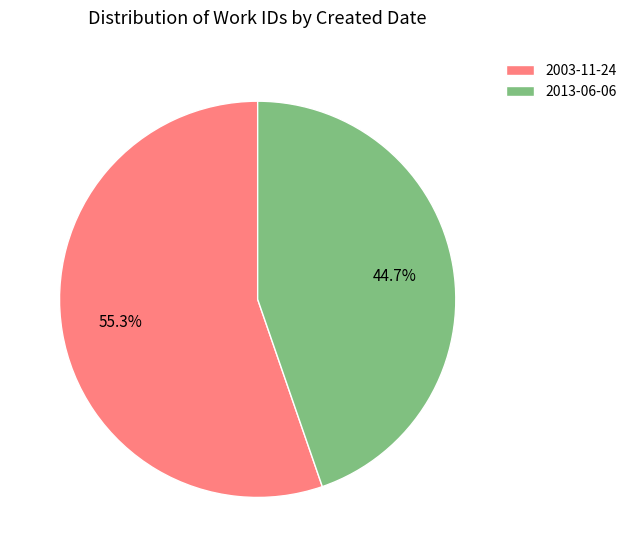

Does 2013-06-06 account for over 50% of the chart?

No